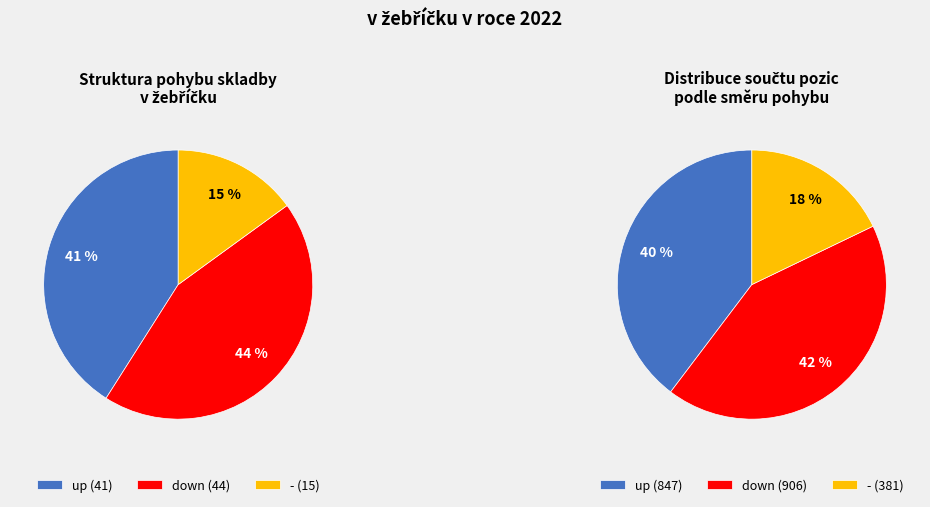

To the nearest percent, what portion does down represent?

44%